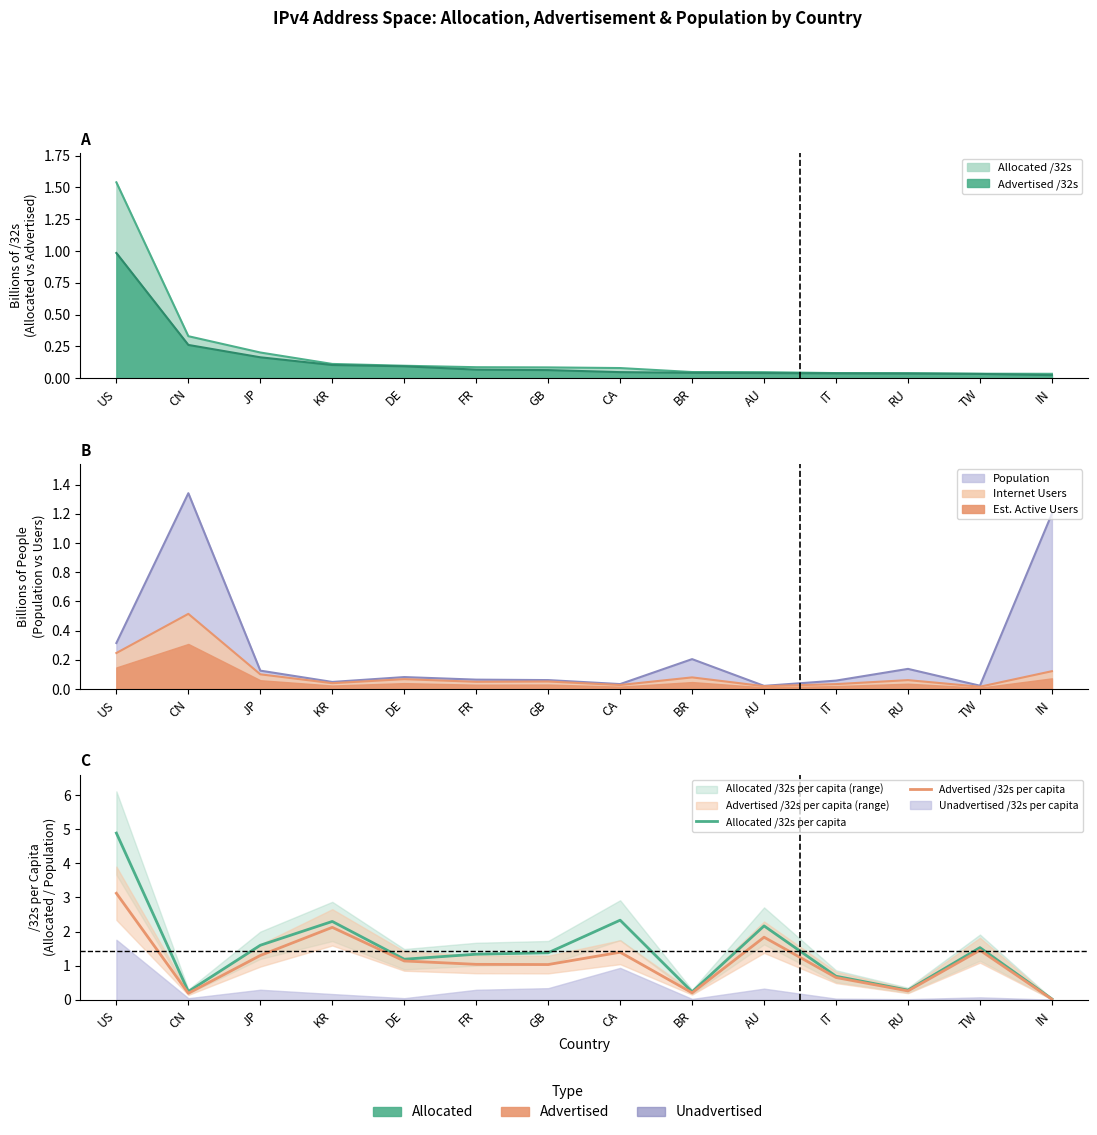

How many interior local peaks does the Allocated /32s per capita series have?

4